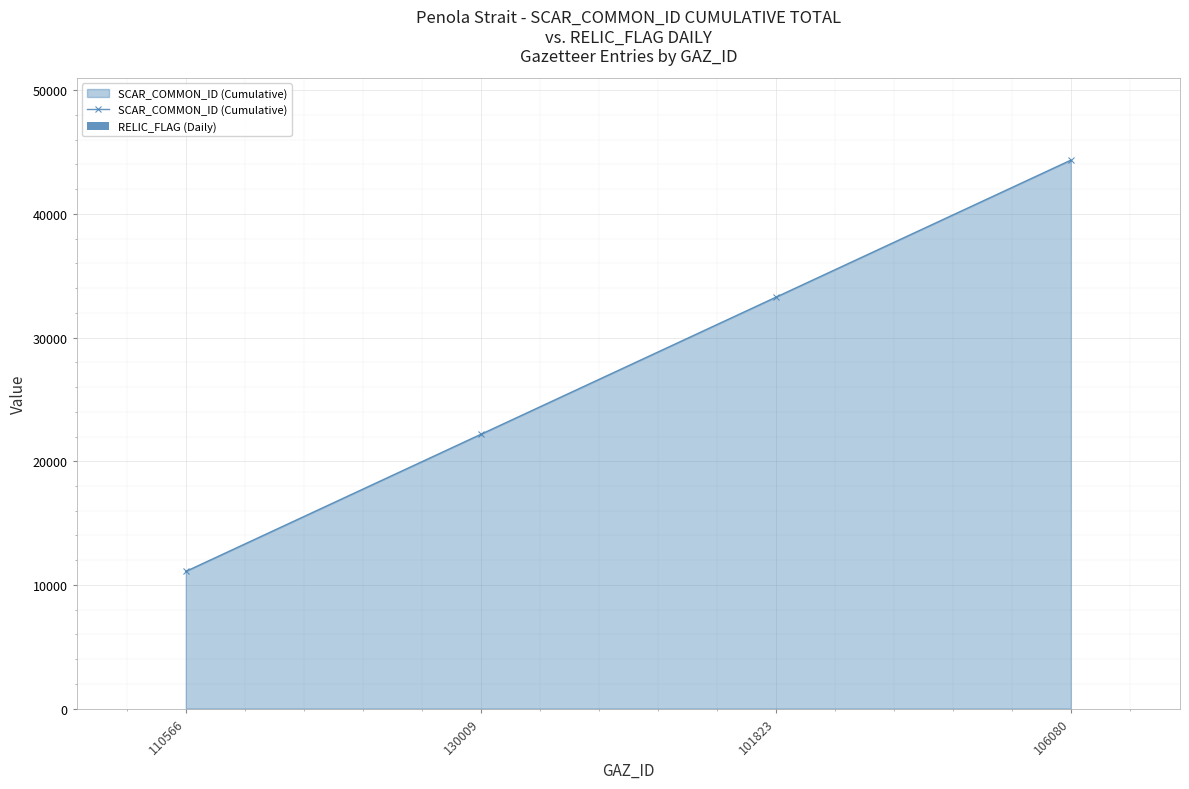

List the labels in order of value, smallest first.

110566, 130009, 101823, 106080